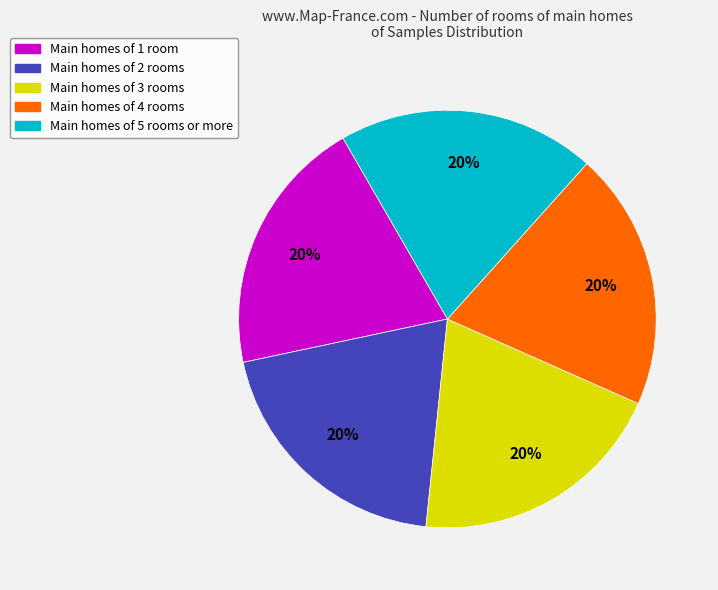

Does any single category account for the majority?

No